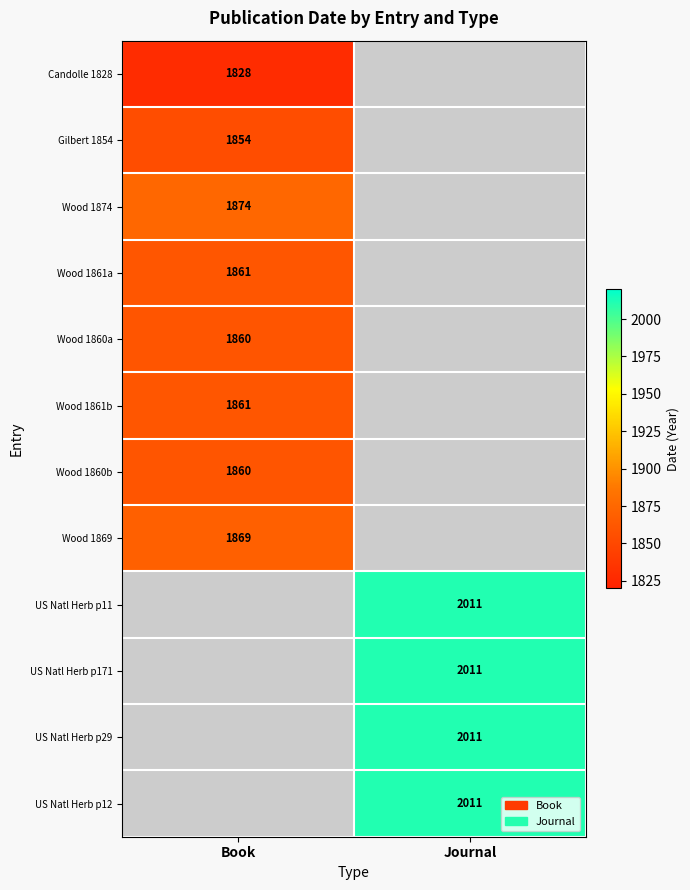

At which category is the sum across all series the highest?

Journal